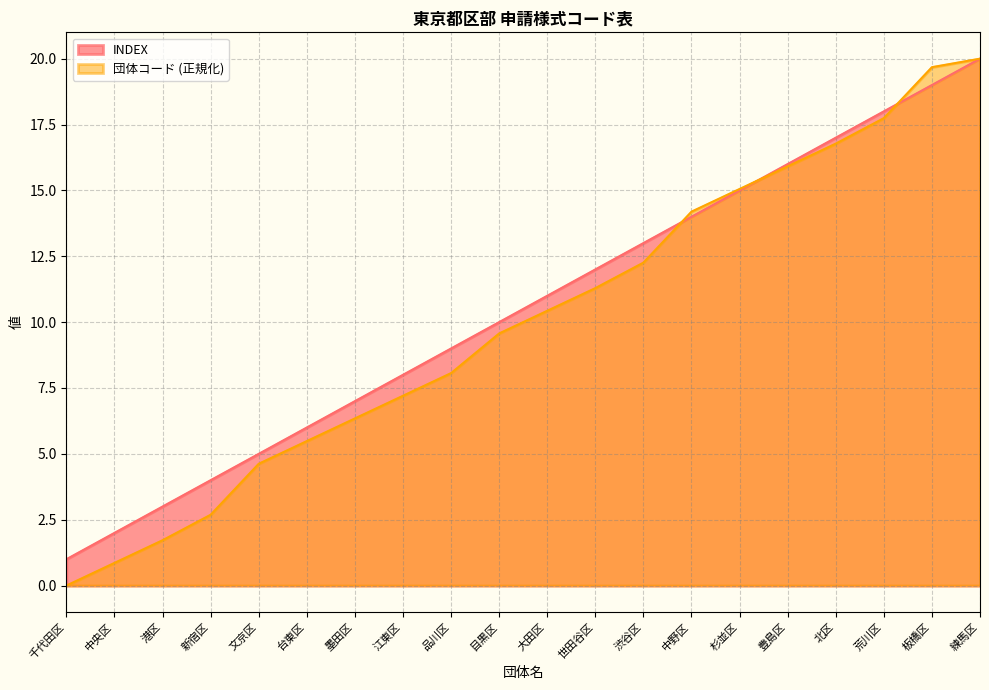

Which category has the lowest value across all series?

千代田区